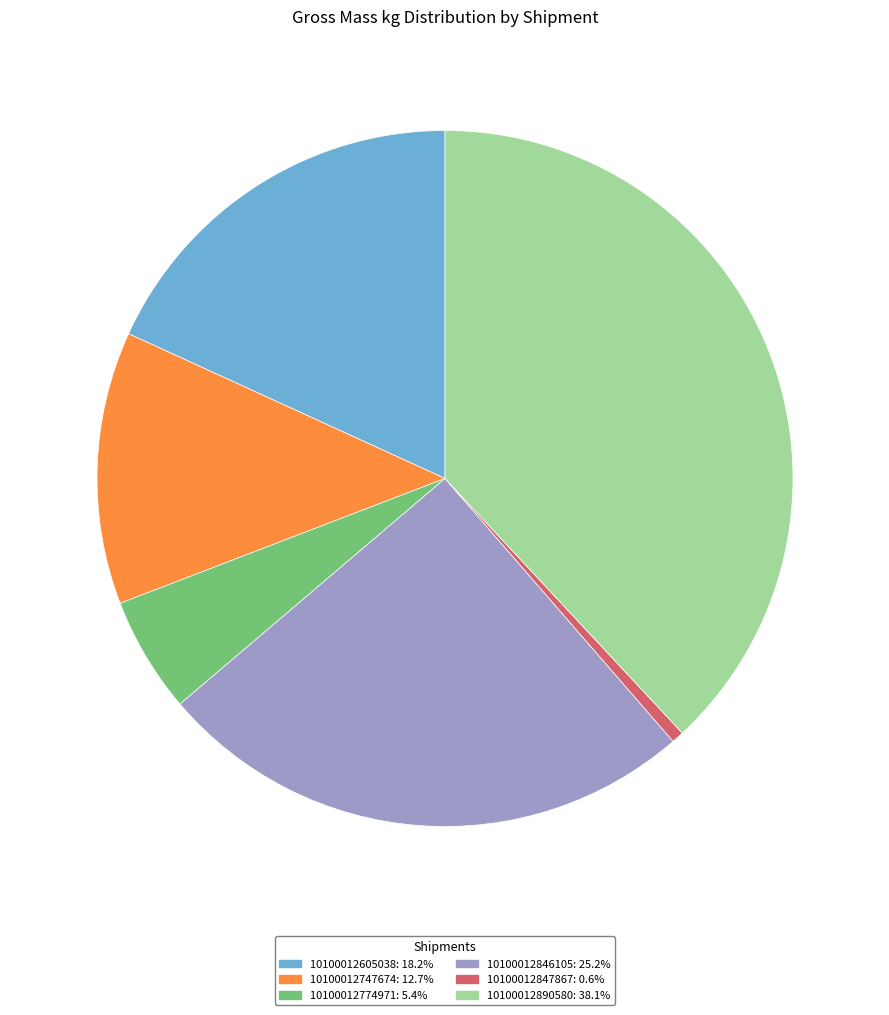

True or false: 10100012846105 accounts for 25% of the total.

True